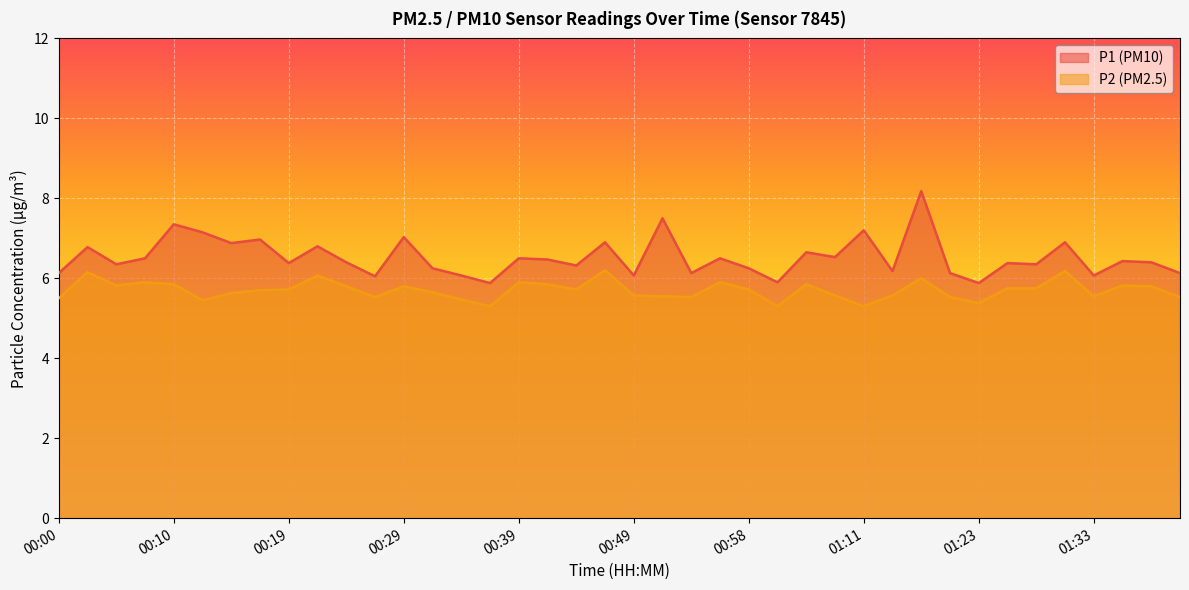

True or false: P1 and P2 intersect in this chart.

False